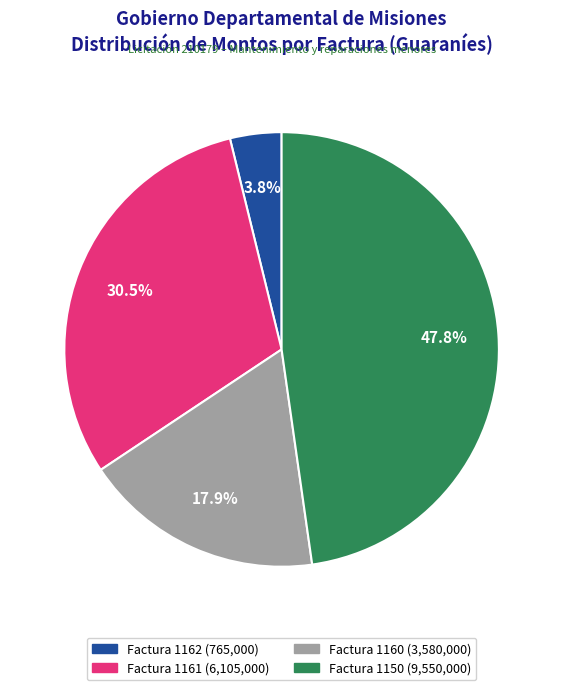

How many slices are in this pie chart?

4